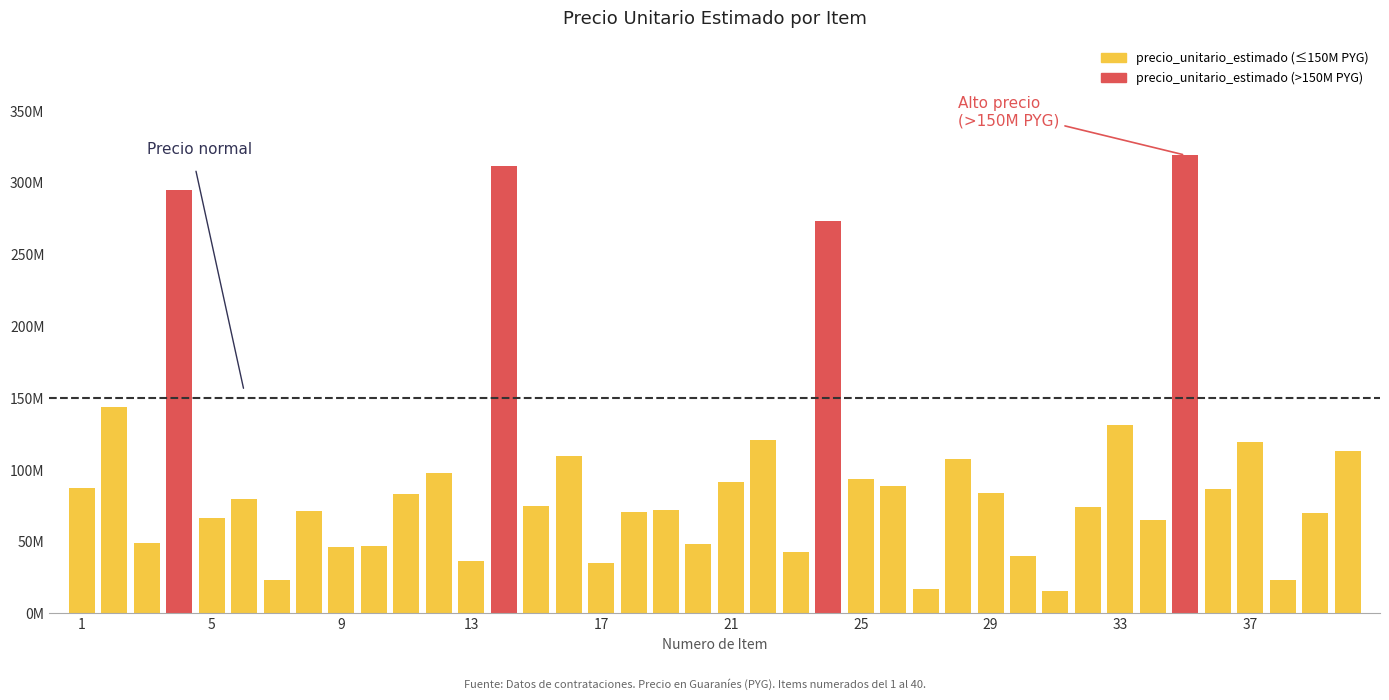

List the labels in order of value, smallest first.

31, 27, 38, 7, 17, 13, 30, 23, 9, 10, 20, 3, 34, 5, 39, 18, 8, 19, 32, 15, 6, 11, 29, 36, 1, 26, 21, 25, 12, 28, 16, 40, 37, 22, 33, 2, 24, 4, 14, 35